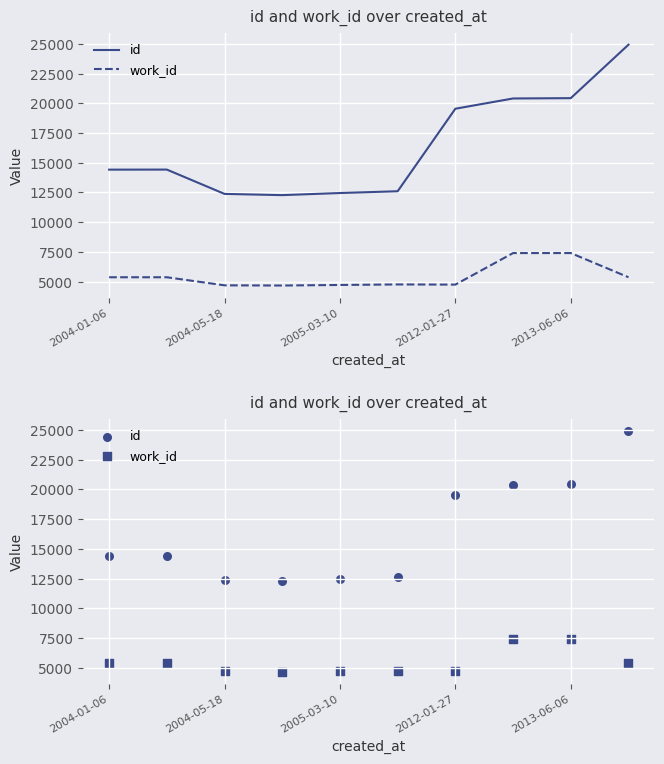

At how many categories does at least one series exceed 19853?

3